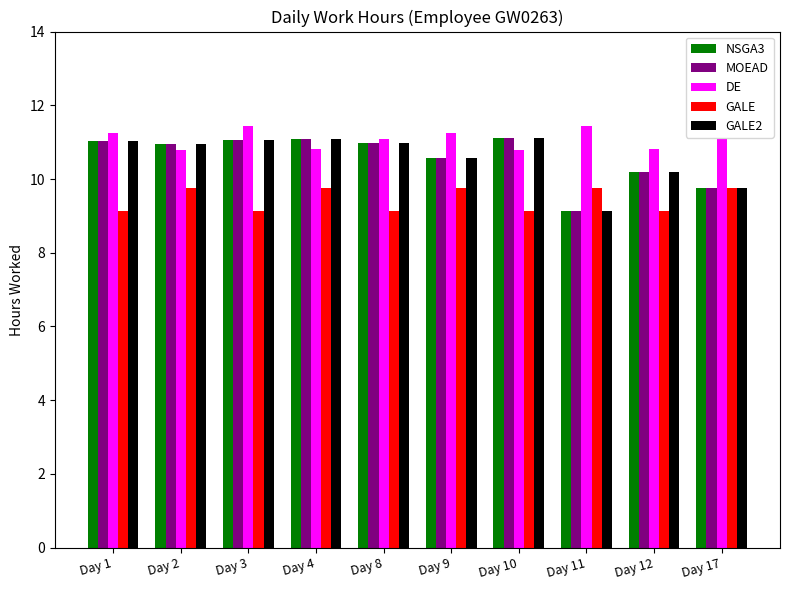

What is the value of the DE bar at the 10th from the left?

11.1